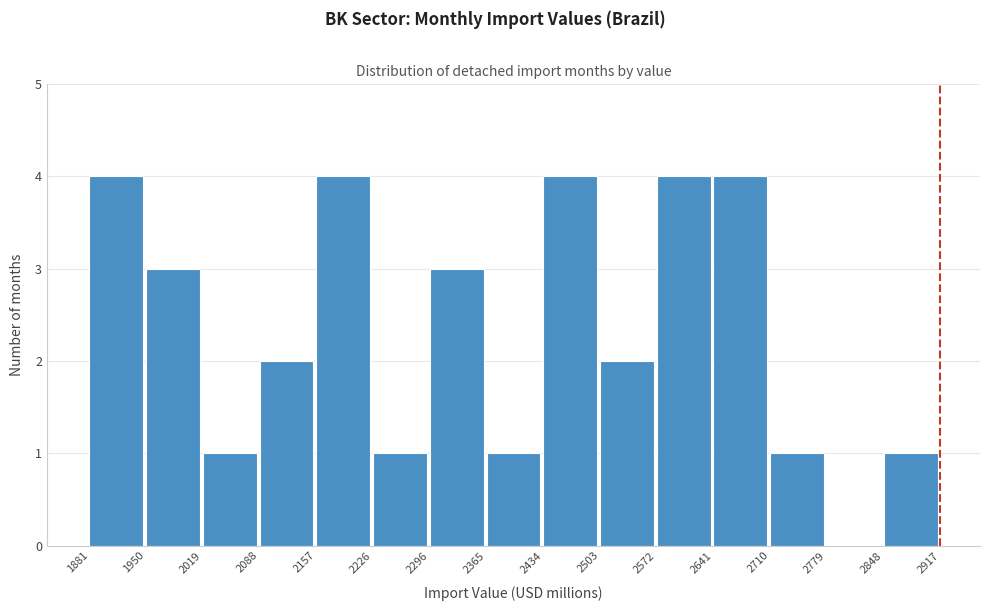

Reading left to right, transcribe this chart: for each bar, give the range it covers on the x-axis and its height. The values are not printed on the chart, so give them approximately, as read against the axis.

1881 to 1950: 4
1950 to 2019: 3
2019 to 2088: 1
2088 to 2157: 2
2157 to 2226: 4
2226 to 2296: 1
2296 to 2365: 3
2365 to 2434: 1
2434 to 2503: 4
2503 to 2572: 2
2572 to 2641: 4
2641 to 2710: 4
2710 to 2779: 1
2779 to 2848: 0
2848 to 2917: 1